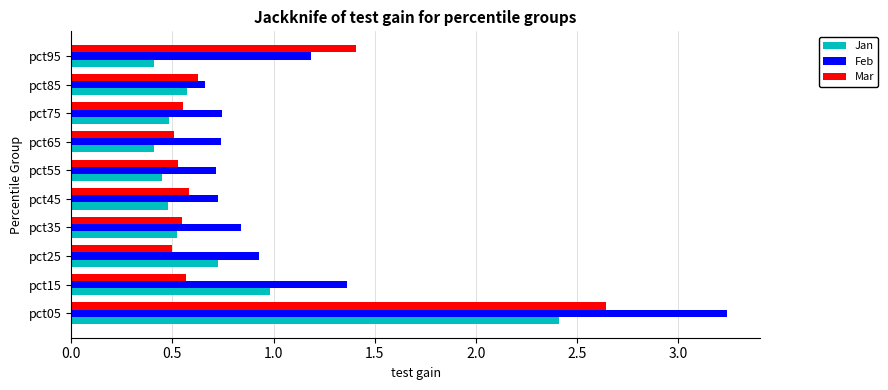

What are all the series names shown in the legend?

Jan, Feb, Mar